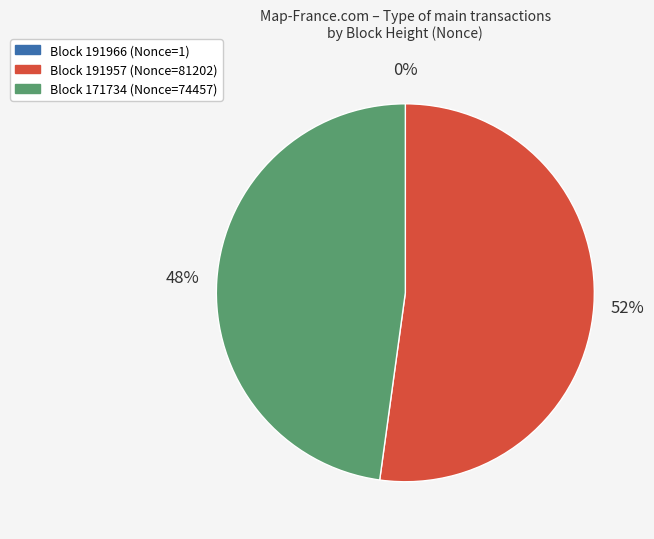

To the nearest percent, what is the difference between the Block 171734 (Nonce=74457) and Block 191957 (Nonce=81202) slice percentages?

4%